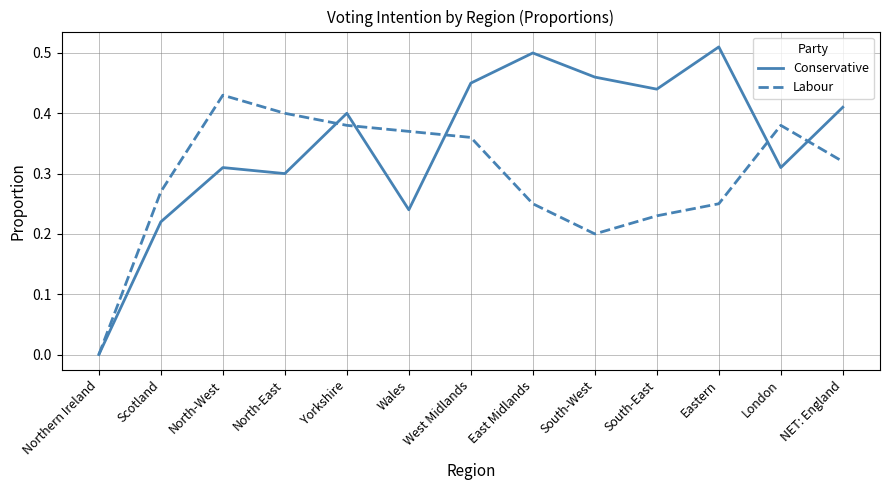

True or false: Conservative has a value of 0.4 at Yorkshire.

True